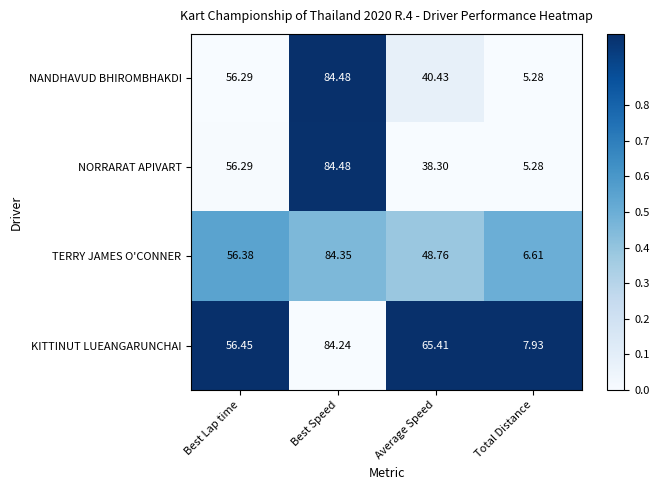

Which category has the highest value in the NORRARAT APIVART series?

Best Speed